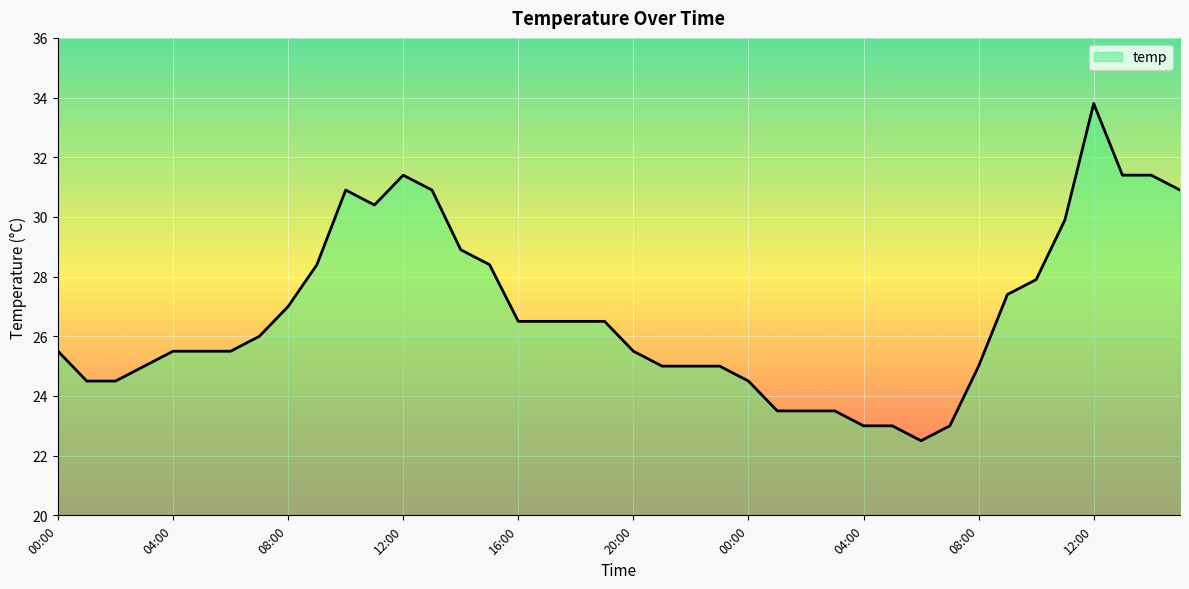

What is the minimum value shown in the chart?

22.5